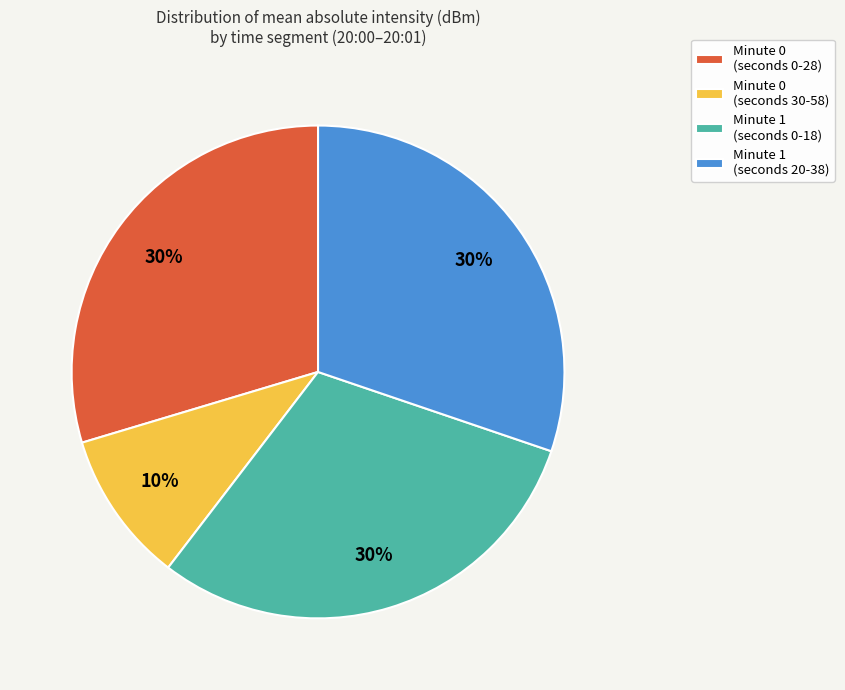

How many segments does this pie chart have?

4